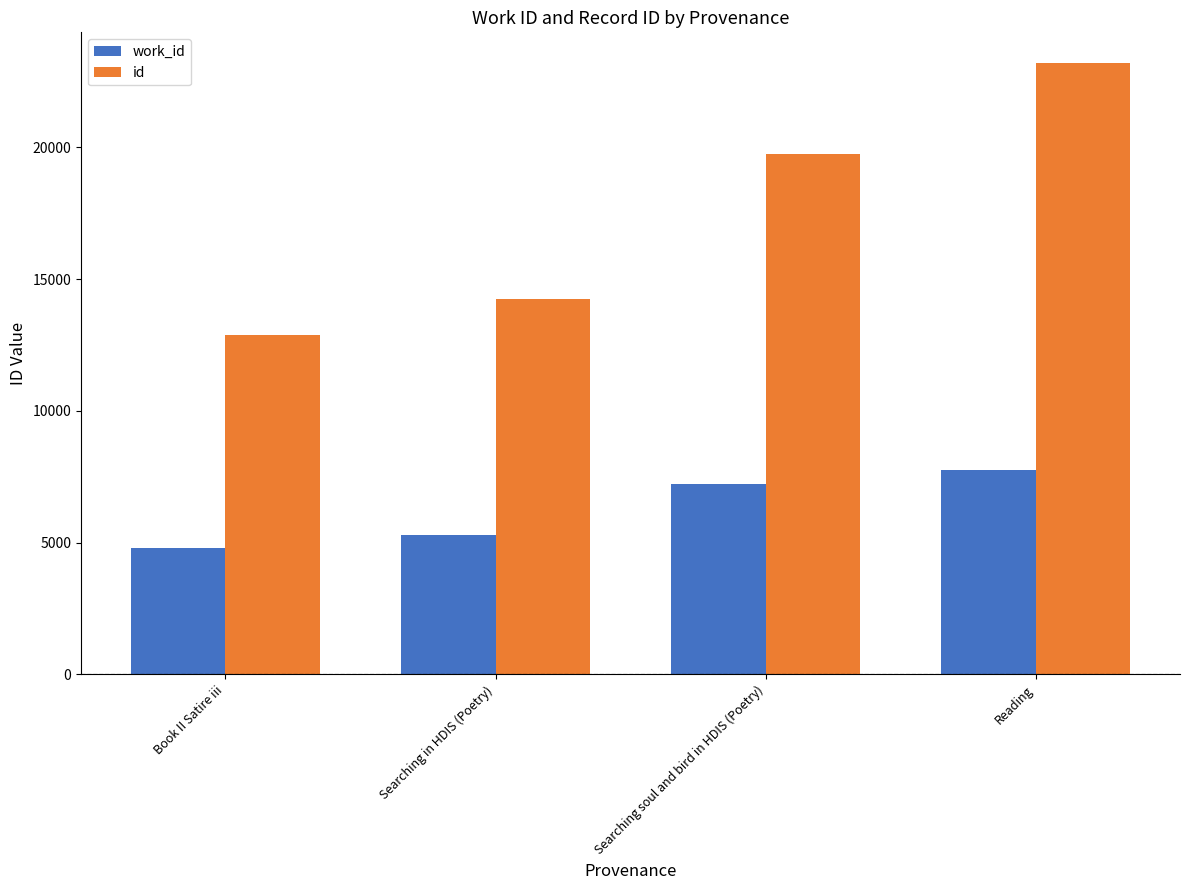

What value does the id series have at Searching in HDIS (Poetry), to the nearest 100?

14300